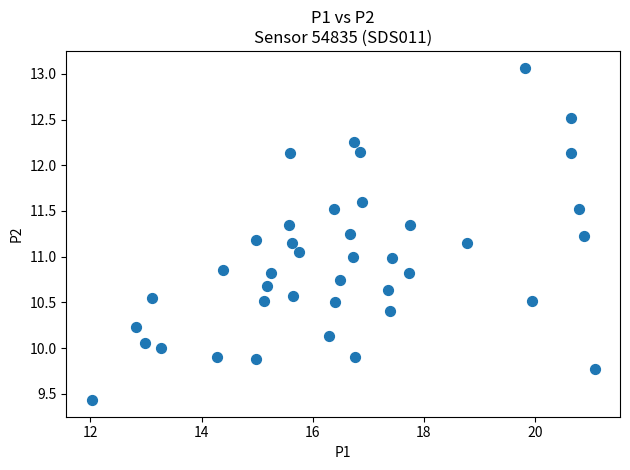

What is the range of X values (max minus min)?

9.1